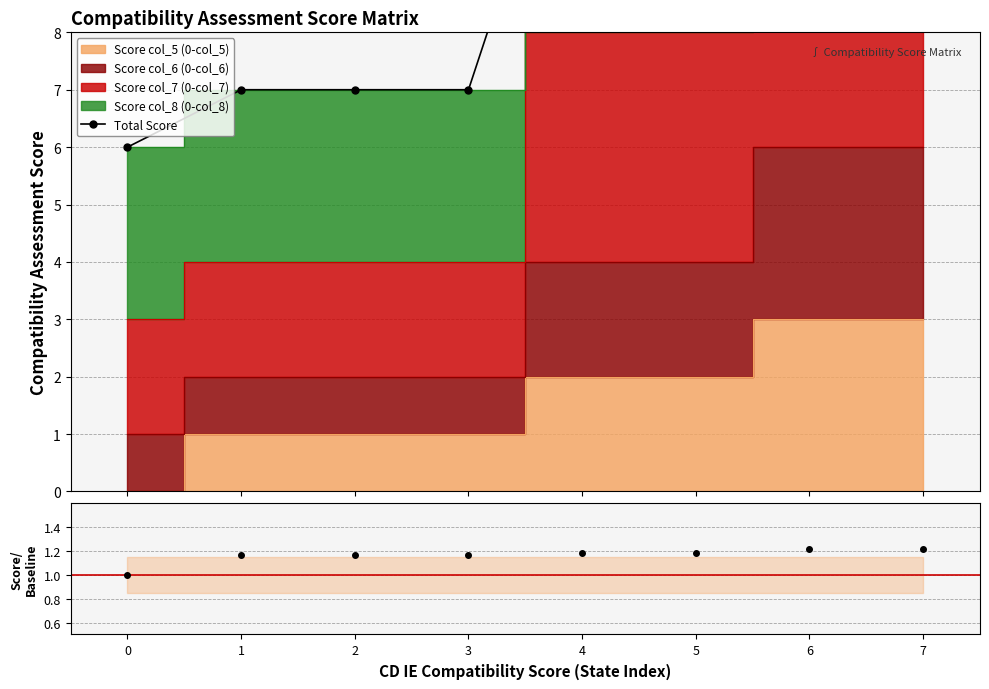

What is the total value across all series at 2?

8.2